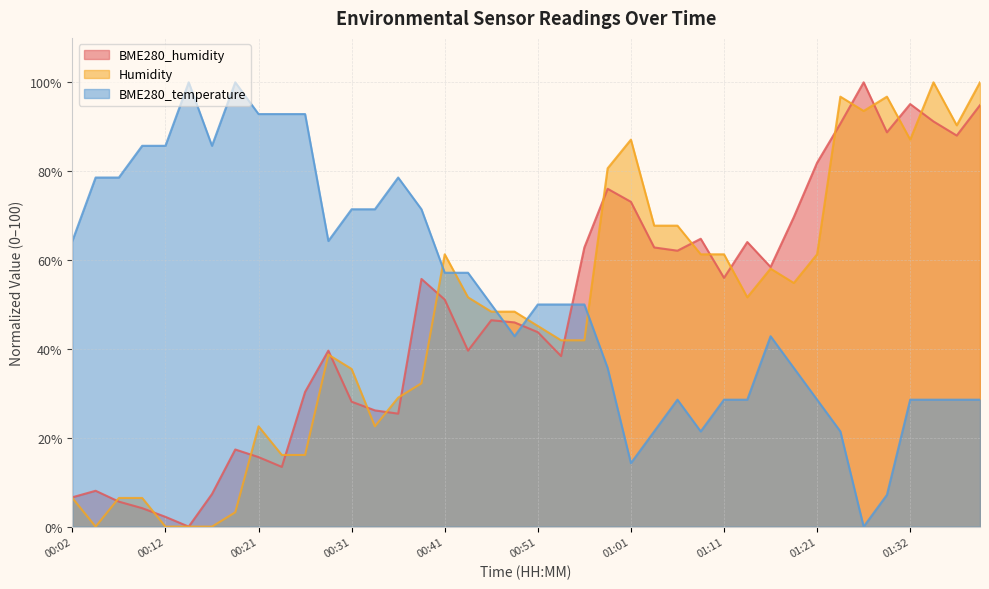

Reading left to right, extract all data points from this chart.

BME280_humidity: 6.6	8.1	5.6	4.2	2.2	0.0	7.3	17.4	15.6	13.4	30.3	39.6	28.1	26.2	25.4	55.7	51.1	39.6	46.5	46.0	43.8	38.4	62.8	76.0	73.1	62.8	62.1	64.8	56.0	64.1	58.4	69.7	81.9	90.7	100.0	88.8	95.1	91.2	88.0	94.9
Humidity: 6.5	0.0	6.5	6.5	0.0	0.0	0.0	3.2	22.6	16.1	16.1	38.7	35.5	22.6	29.0	32.3	61.3	51.6	48.4	48.4	45.2	41.9	41.9	80.6	87.1	67.7	67.7	61.3	61.3	51.6	58.1	54.8	61.3	96.8	93.5	96.8	87.1	100.0	90.3	100.0
BME280_temperature: 64.3	78.6	78.6	85.7	85.7	100.0	85.7	100.0	92.9	92.9	92.9	64.3	71.4	71.4	78.6	71.4	57.1	57.1	50.0	42.9	50.0	50.0	50.0	35.7	14.3	21.4	28.6	21.4	28.6	28.6	42.9	35.7	28.6	21.4	0.0	7.1	28.6	28.6	28.6	28.6